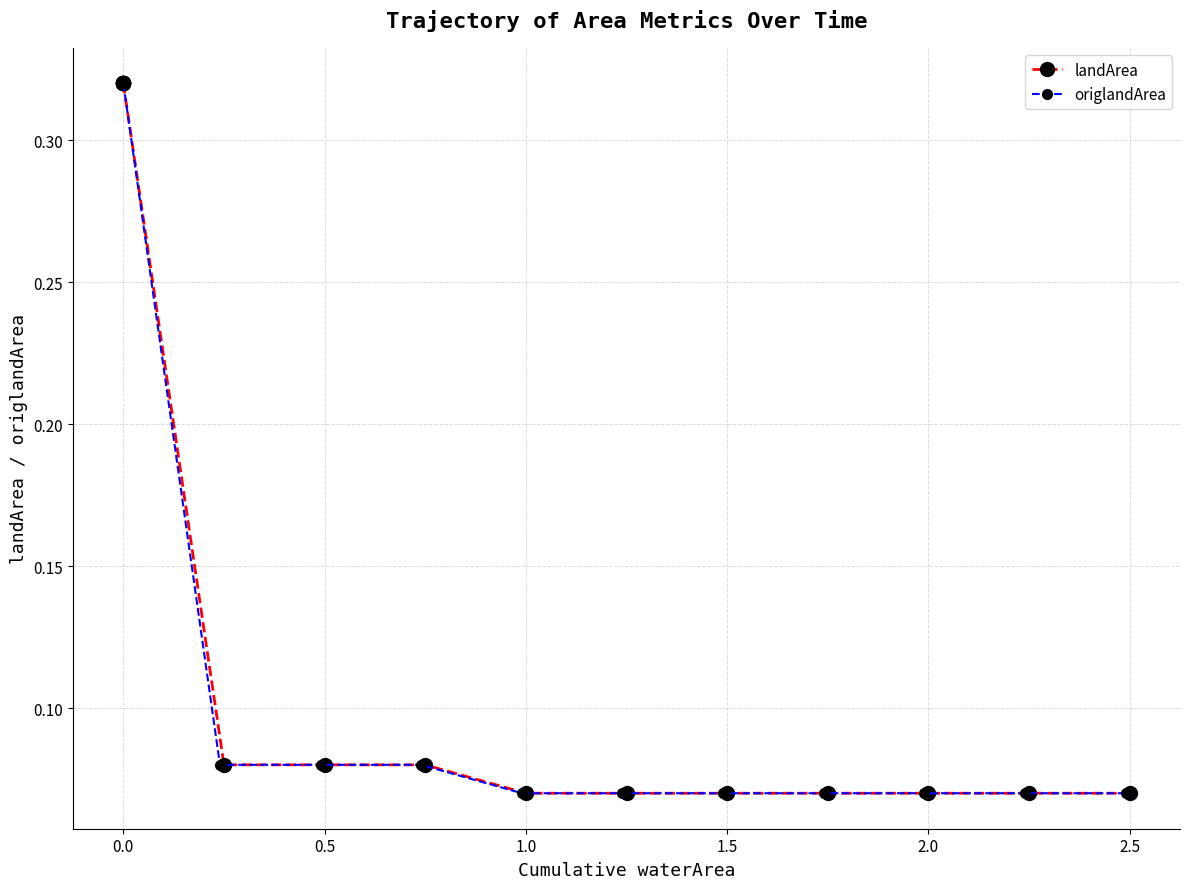

What is the total value across all series at 0.0?

0.6